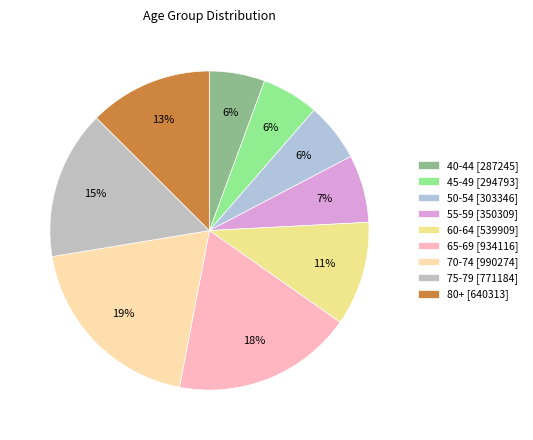

What is the largest slice in the pie chart?

70-74